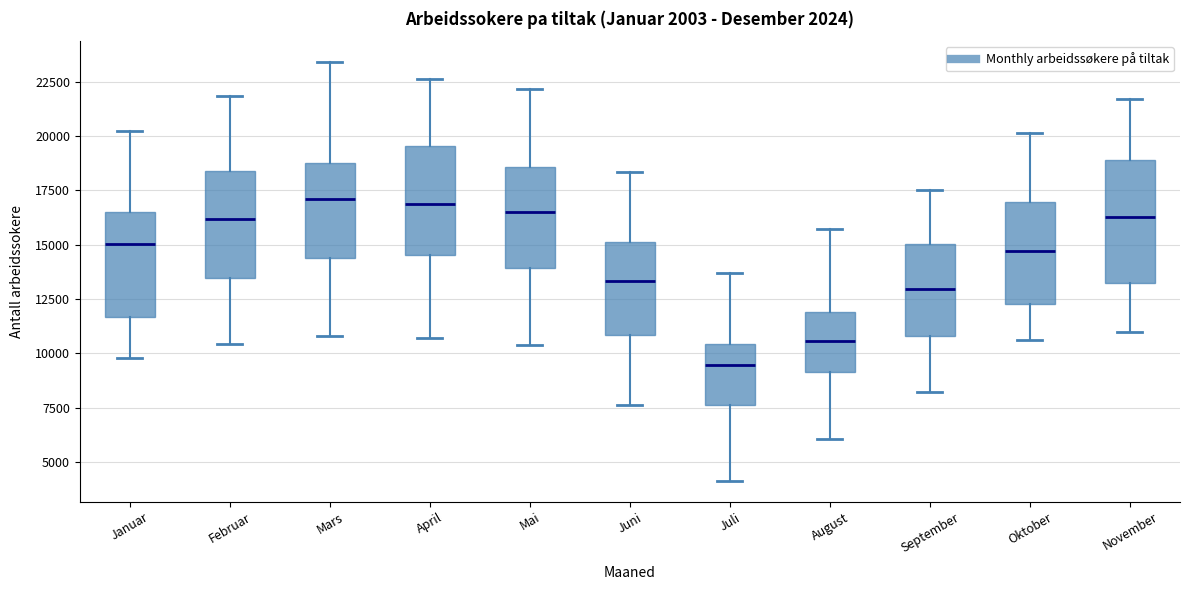

Reading left to right, read every box against the y-axis: the position of its median line, the range the box covers, and the ends of its whiskers. The values are not printed on the chart, so give them approximately, as read against the axis.

Januar: median 15000, box 11500 to 16500, whiskers 10000 to 20000
Februar: median 16000, box 13500 to 18500, whiskers 10500 to 22000
Mars: median 17000, box 14500 to 19000, whiskers 11000 to 23500
April: median 17000, box 14500 to 19500, whiskers 10500 to 22500
Mai: median 16500, box 14000 to 18500, whiskers 10500 to 22000
Juni: median 13500, box 11000 to 15000, whiskers 7500 to 18500
Juli: median 9500, box 7500 to 10500, whiskers 4000 to 13500
August: median 10500, box 9000 to 12000, whiskers 6000 to 15500
September: median 13000, box 11000 to 15000, whiskers 8000 to 17500
Oktober: median 14500, box 12500 to 17000, whiskers 10500 to 20000
November: median 16500, box 13500 to 19000, whiskers 11000 to 21500